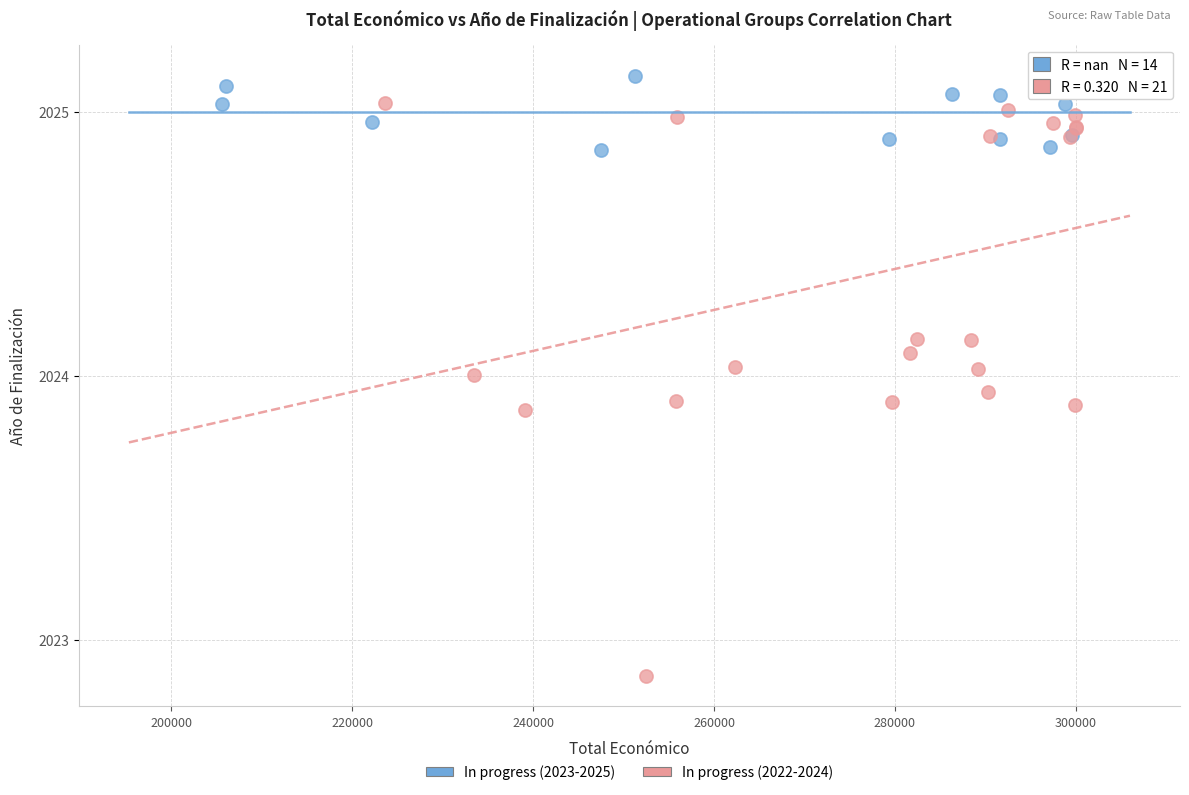

Which series contains the lowest Y value?

In progress (2022-2024)